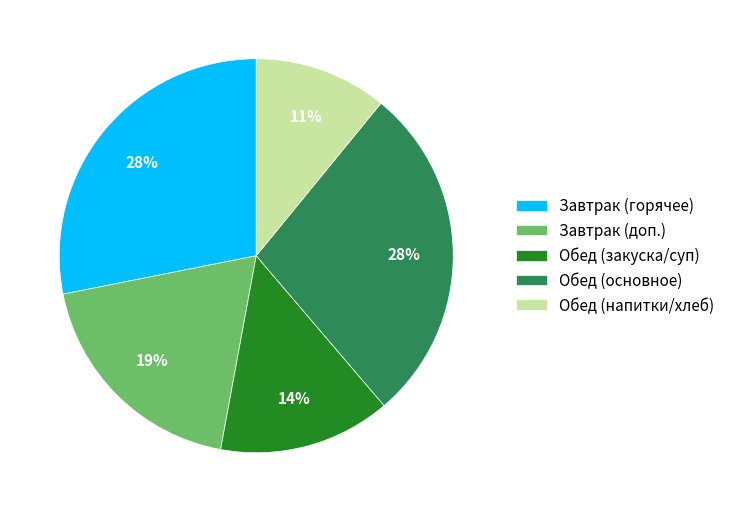

True or false: Обед (основное) accounts for 41% of the total.

False